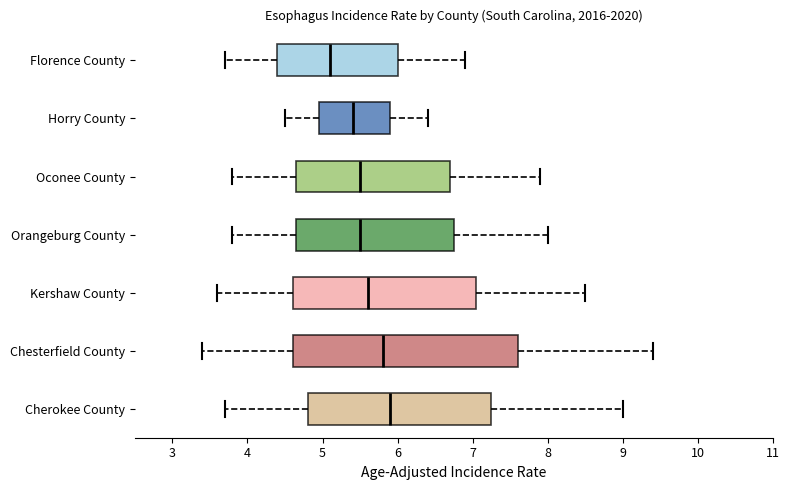

Which box is the widest, from its left edge to its right edge?

Chesterfield County